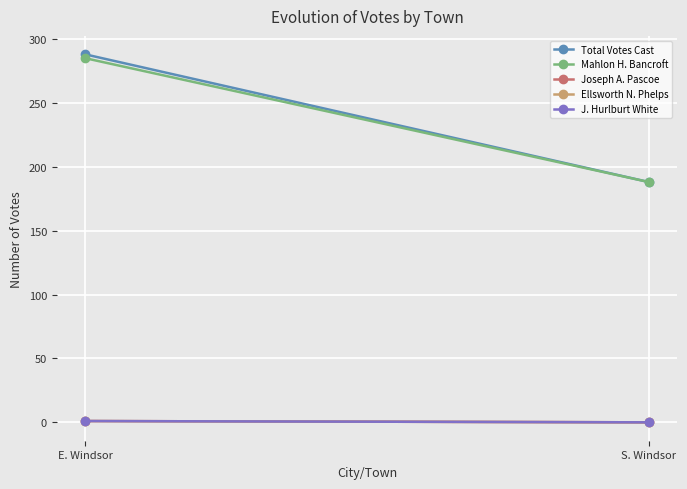

At how many categories does at least one series exceed 116?

2